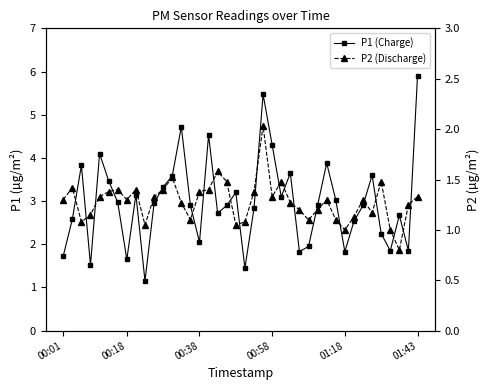

Between 28 and 35, which series saw the biggest shift?

P1 (Charge)